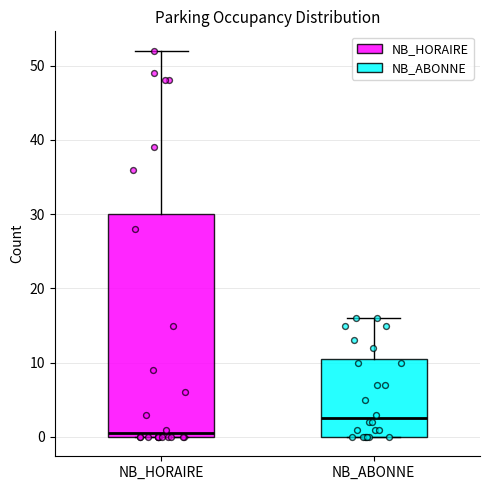

Where does the upper whisker of the box for NB_HORAIRE end on the y-axis? The values are not printed on the chart, so give them approximately, as read against the axis.

52